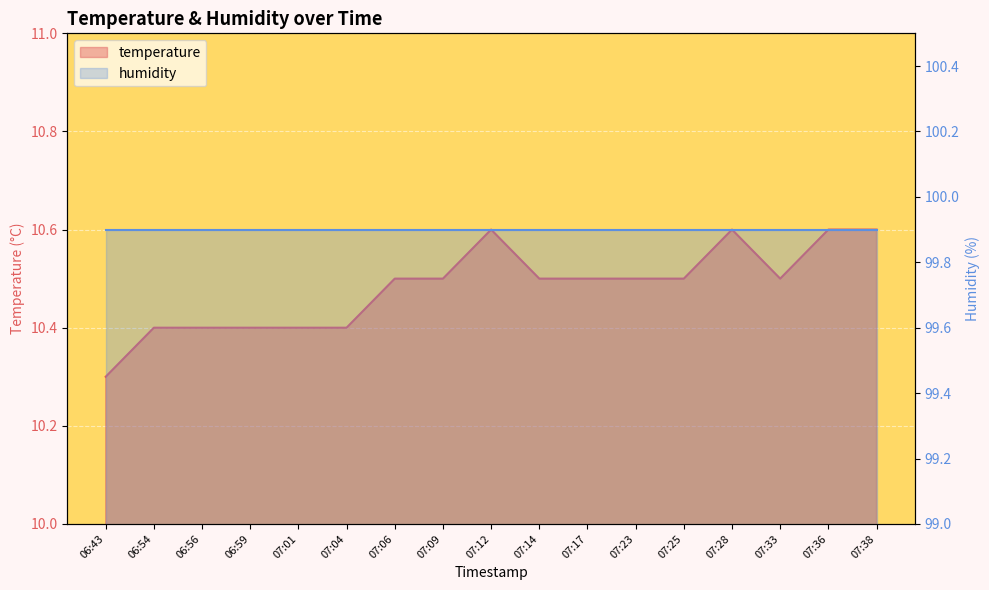

What is the change in value from 07:04 to 07:25?

+0.1